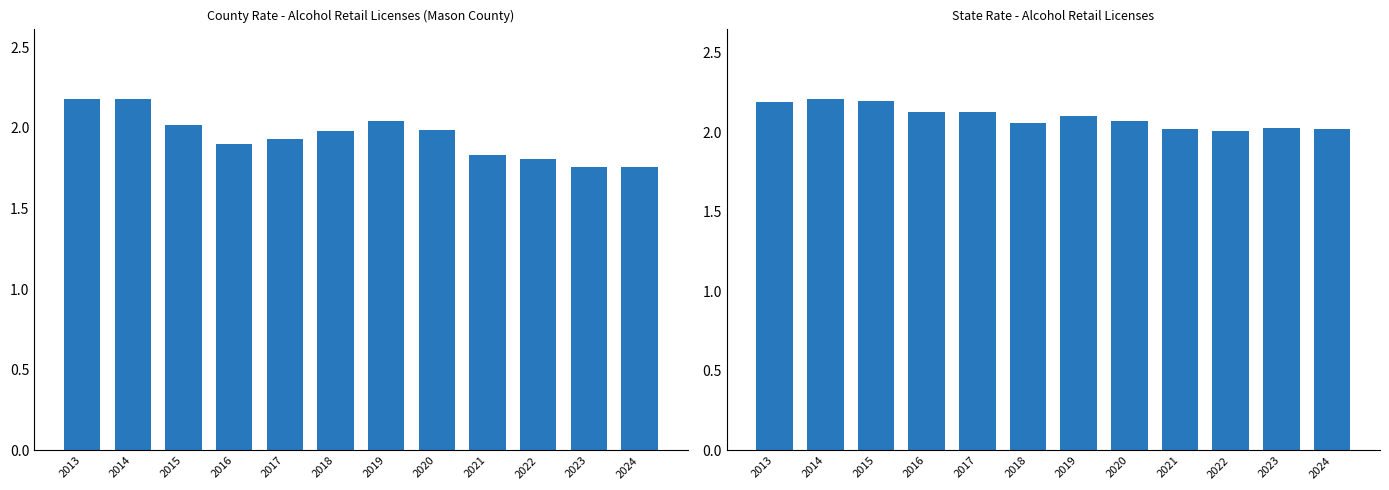

Reading left to right, extract all data points from this chart.

county_rate: 2013=2.2	2014=2.2	2015=2.0	2016=1.9	2017=1.9	2018=2.0	2019=2.0	2020=2.0	2021=1.8	2022=1.8	2023=1.8	2024=1.8
state_rate: 2013=2.2	2014=2.2	2015=2.2	2016=2.1	2017=2.1	2018=2.1	2019=2.1	2020=2.1	2021=2.0	2022=2.0	2023=2.0	2024=2.0